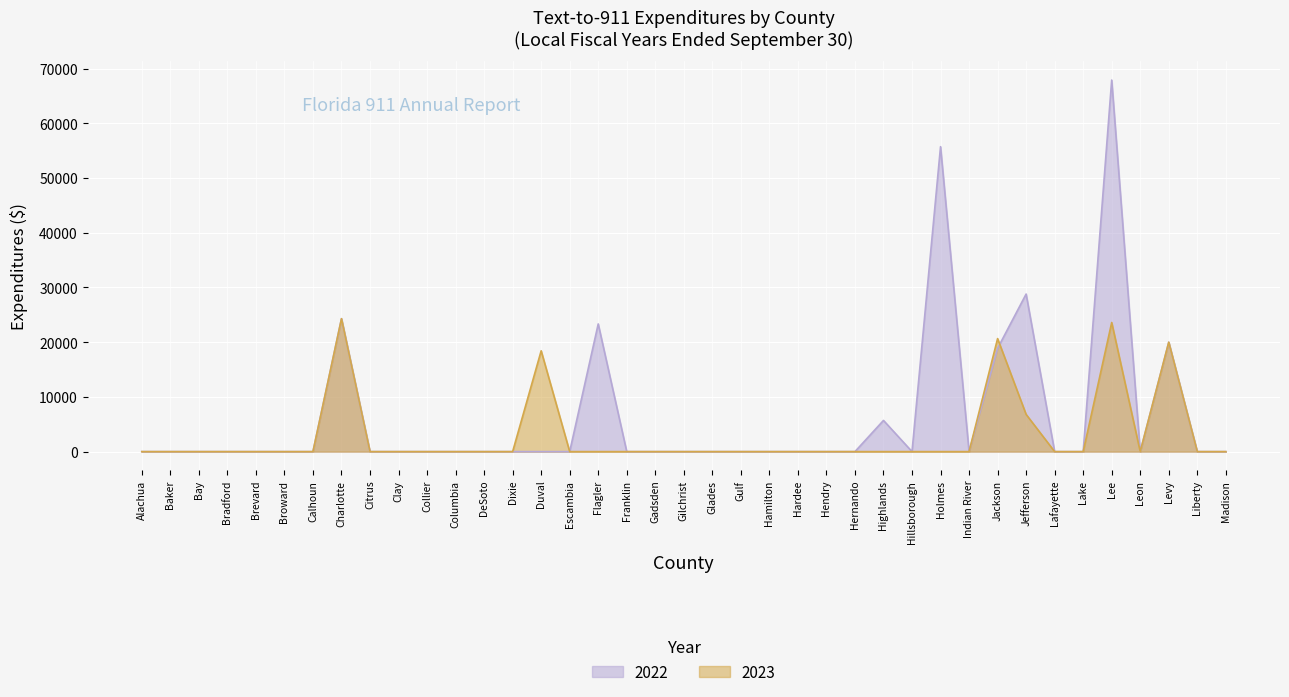

What is the label of the 31st point from the right?

Citrus